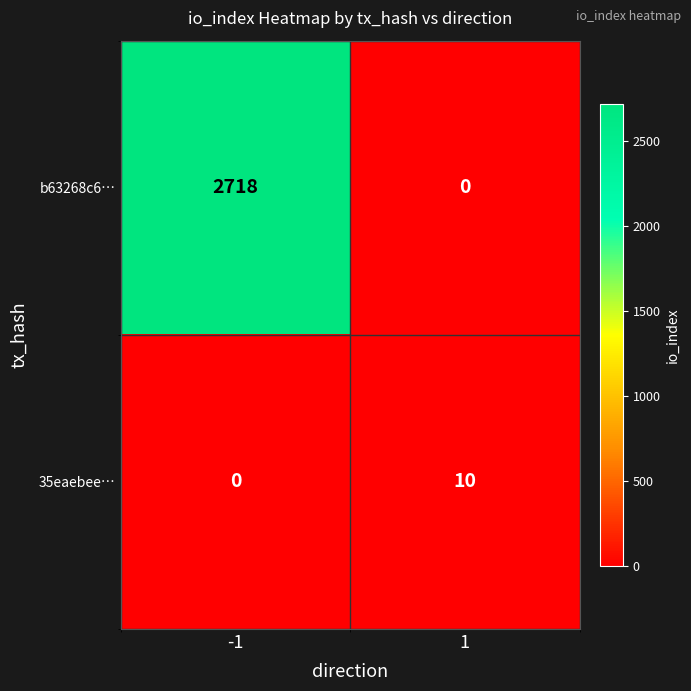

At how many categories does at least one series exceed 2309?

1